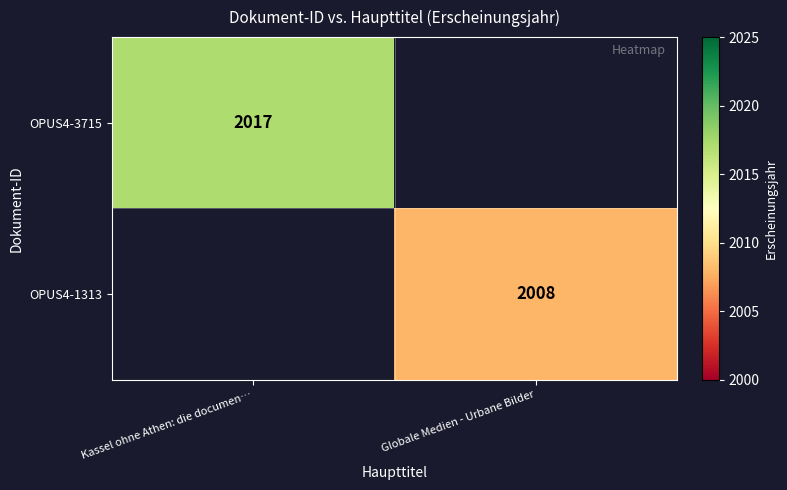

True or false: OPUS4-3715 has a value of 3383.3 at Kassel ohne Athen: die documen….

False